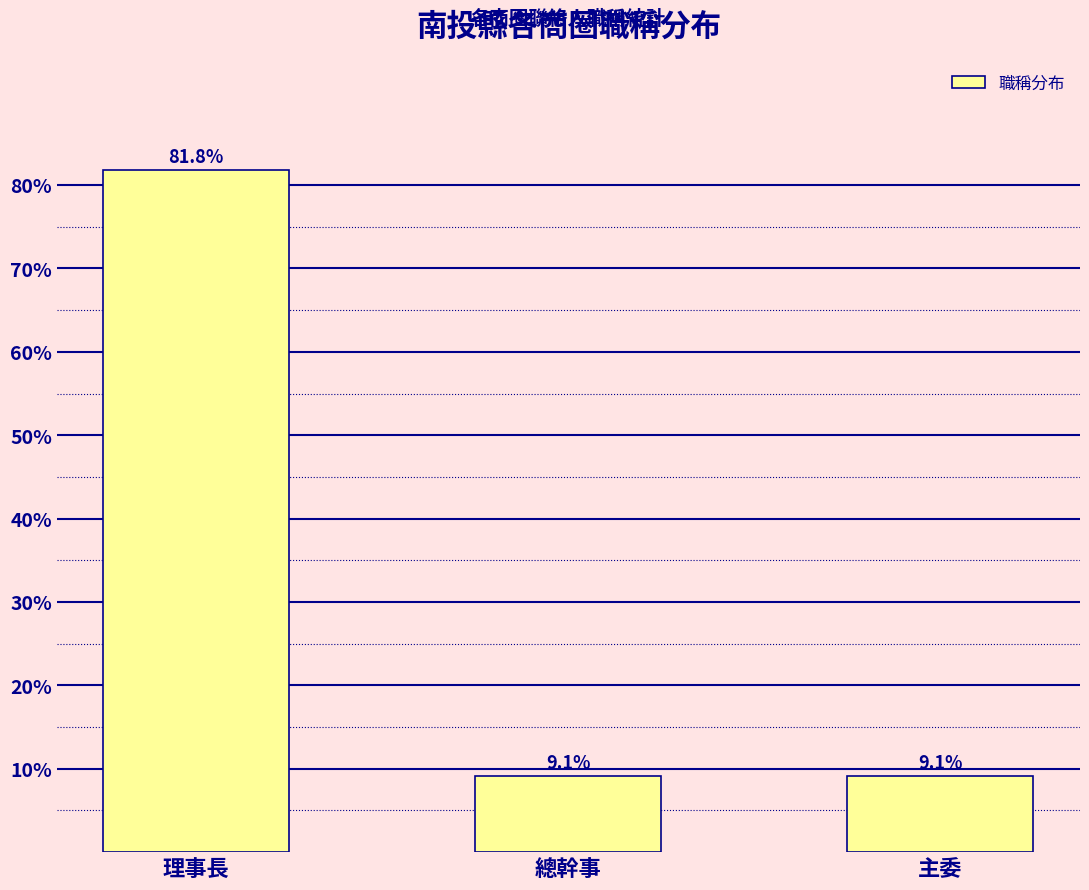

What is the label of the 3rd bar from the right?

理事長